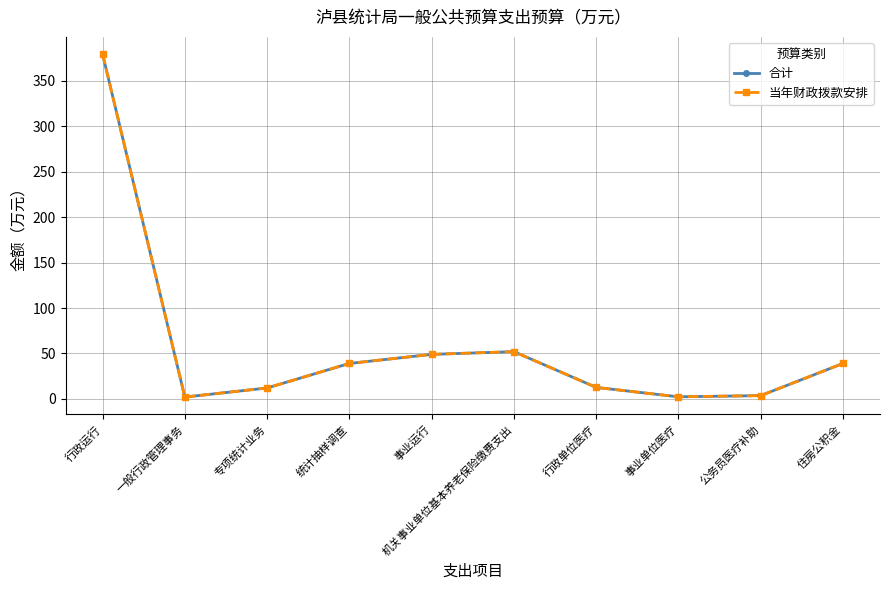

Which series has the widest spread of values?

合计